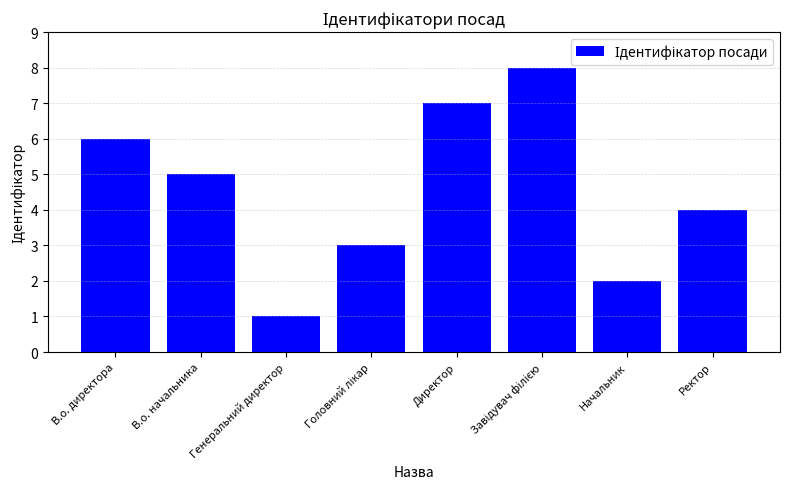

The chart shows a value of 2 at Начальник. True or false?

True